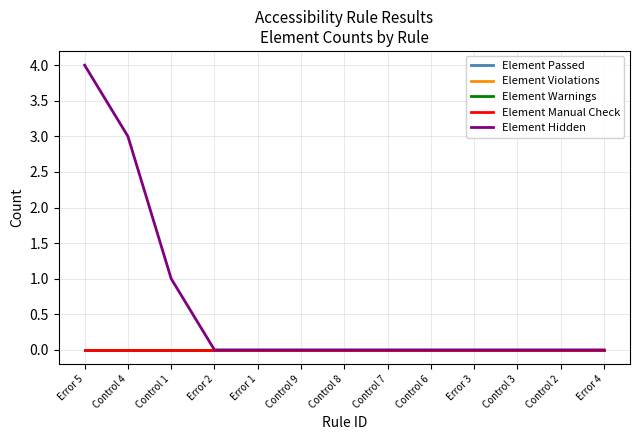

What position from the right is Error 3?

4